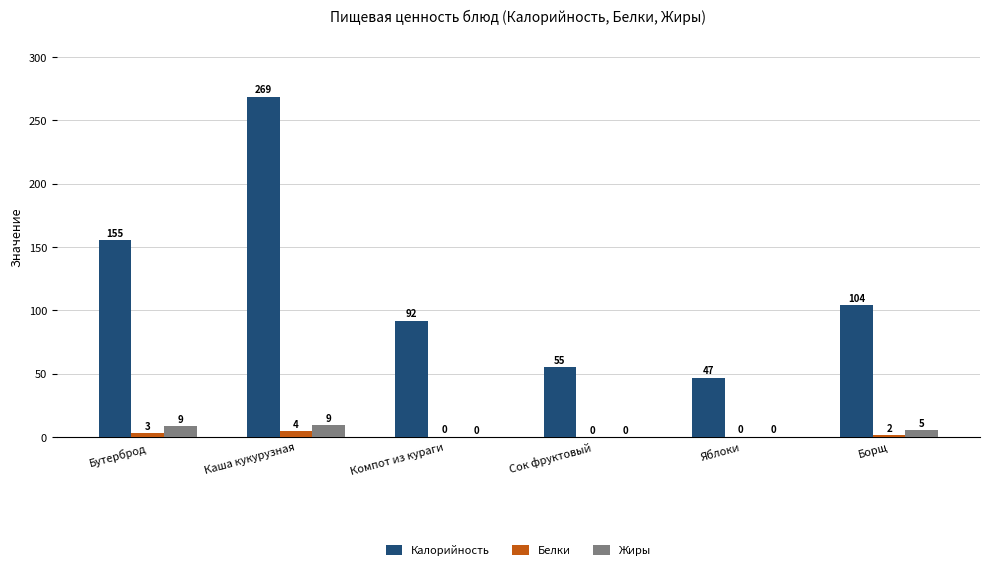

Where does the Жиры series first go above 5?

Бутерброд